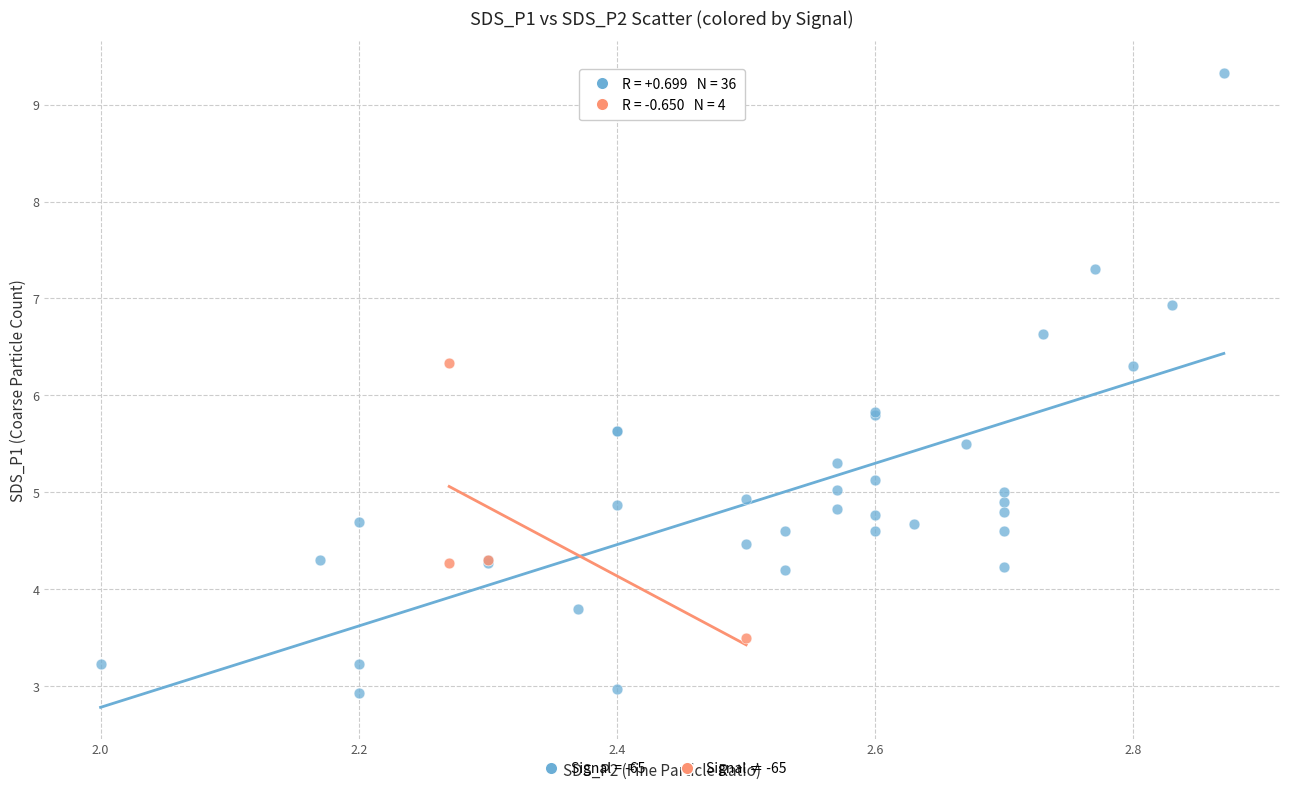

Which series reaches the maximum Y coordinate?

Signal = -65